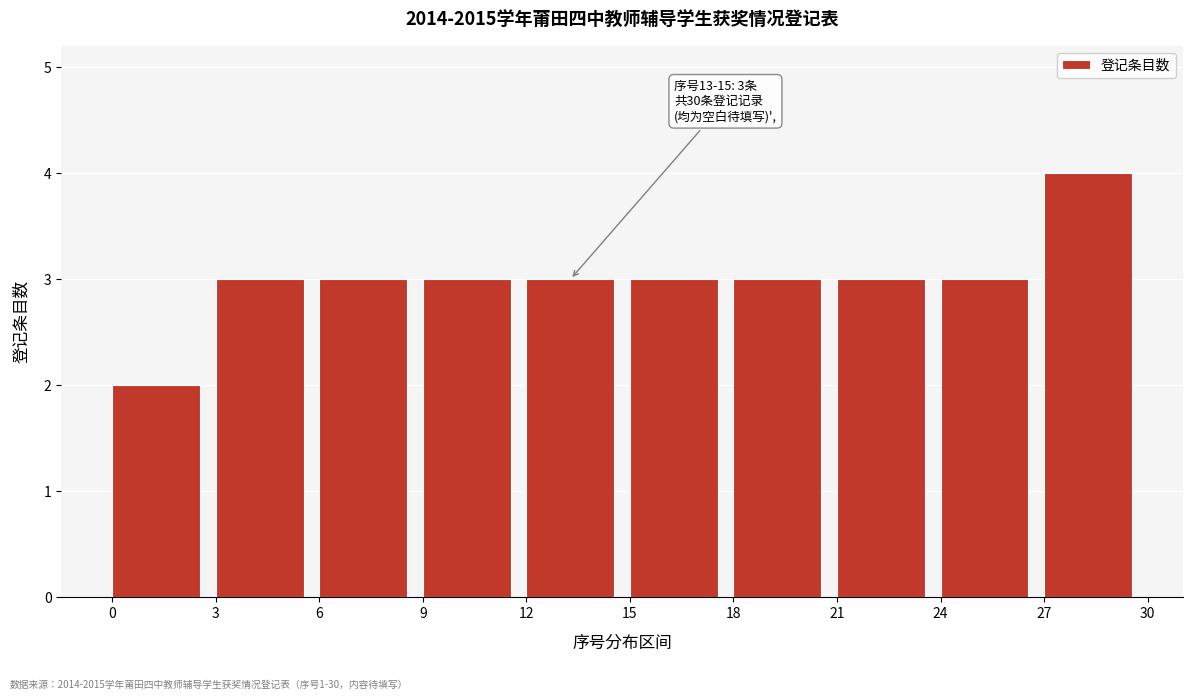

Which range on the x-axis has the tallest bar?

27 to 30